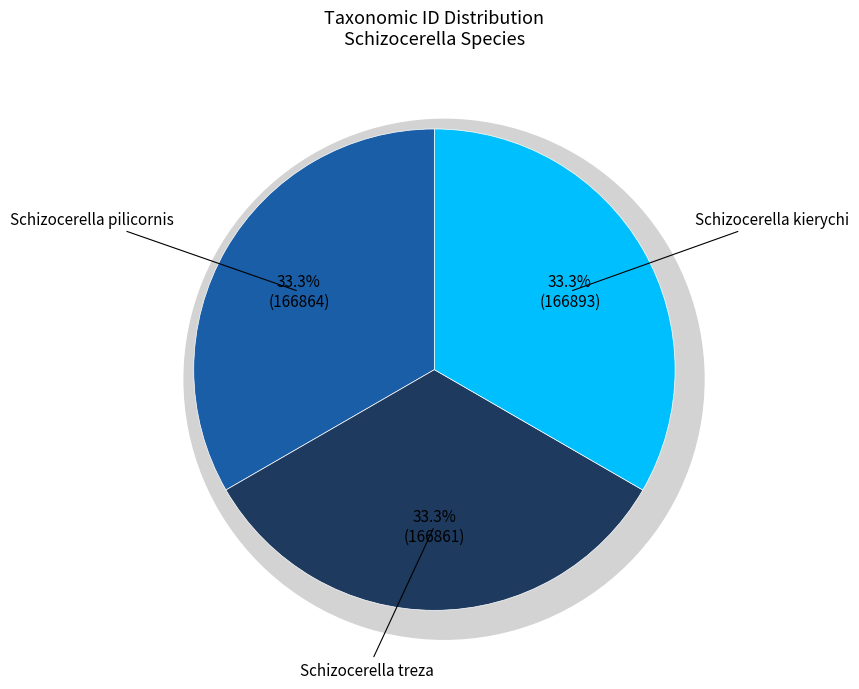

How many slices are in this pie chart?

3